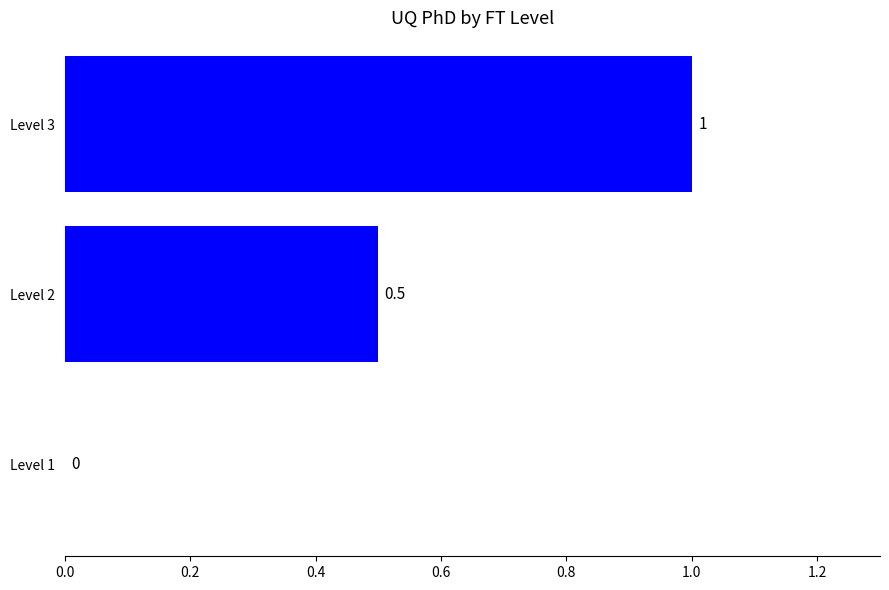

Between Level 3 and Level 1, which is larger?

Level 3